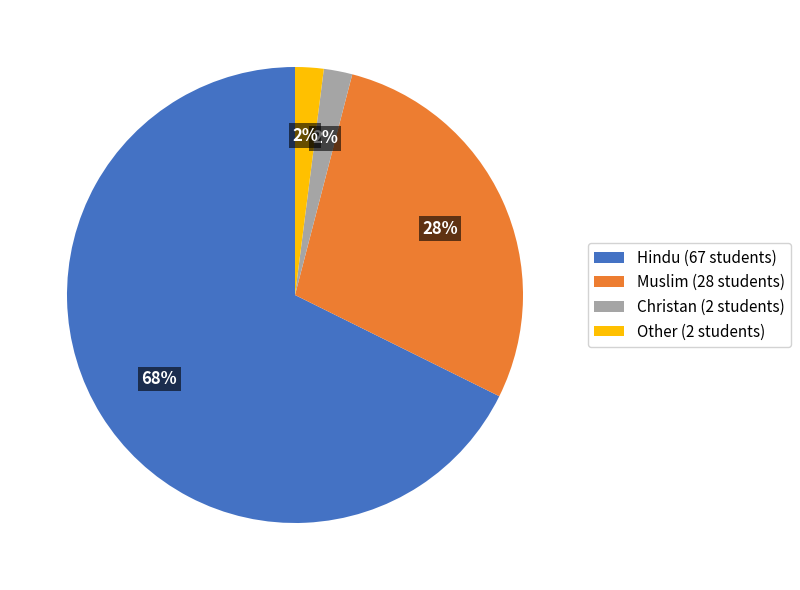

Which category has the biggest portion of the pie?

Hindu